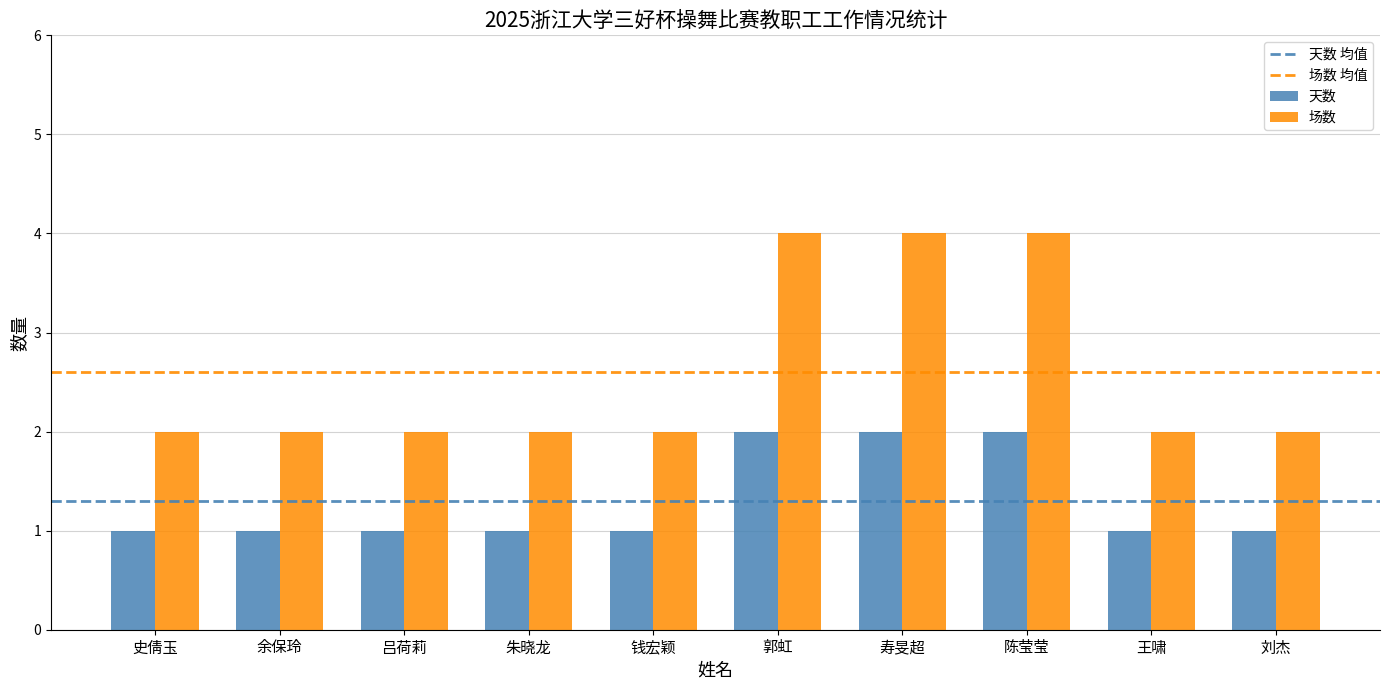

List the series in order of their peak value, lowest first.

天数, 场数